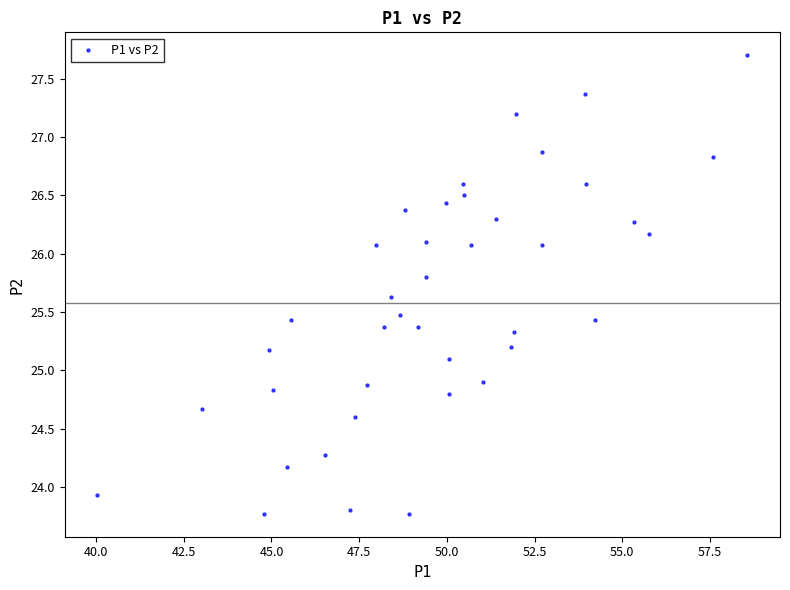

What is the range of X values (max minus min)?

18.5